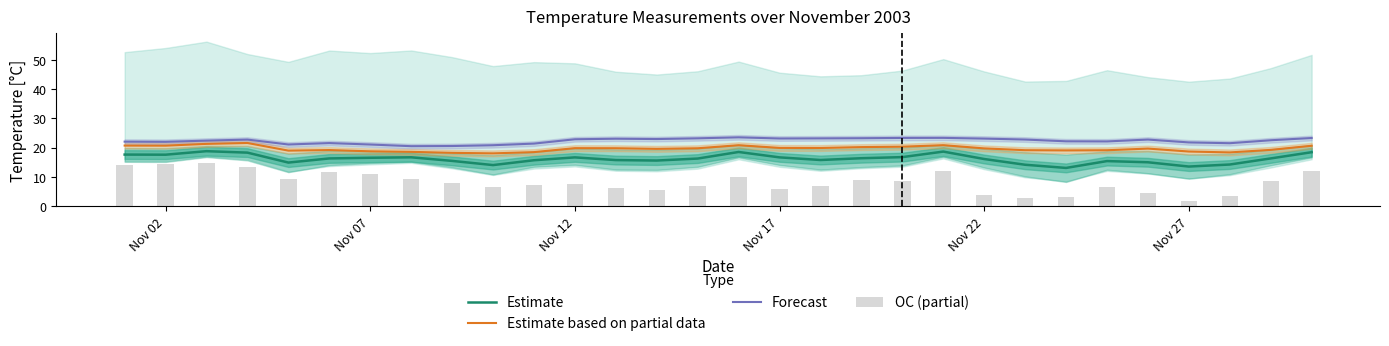

How many groups of bars are there?

30